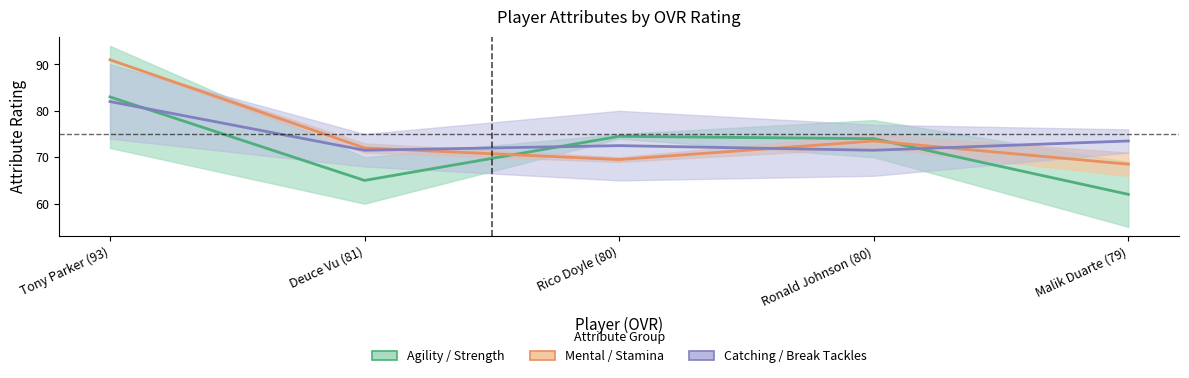

Which label corresponds to the largest value in the chart?

Tony Parker (93)